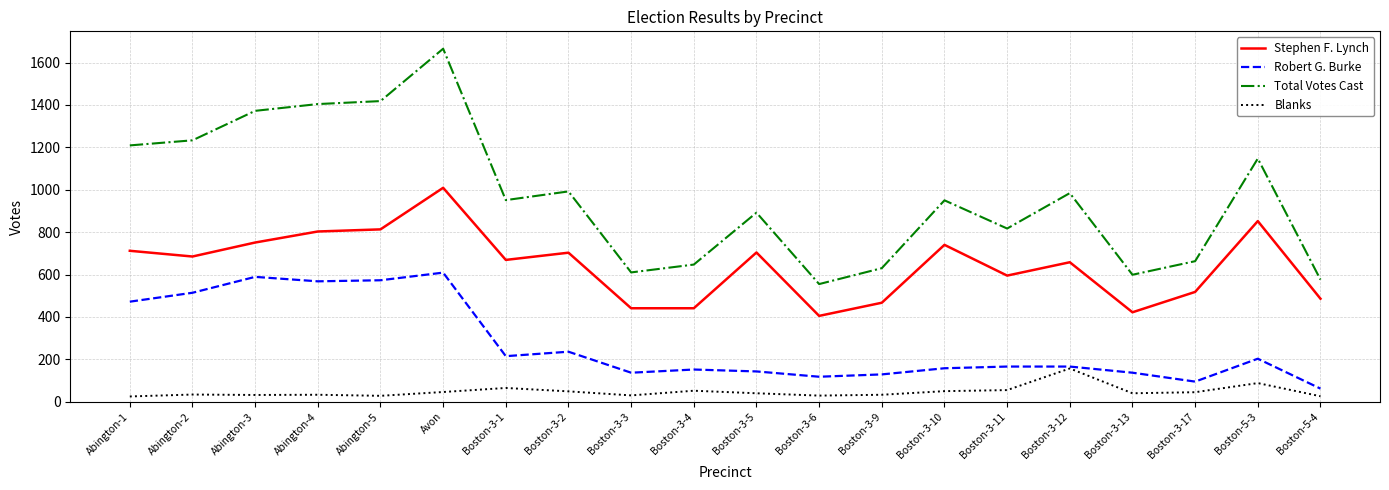

What is the difference between the highest and lowest values at Boston-3-5?

852